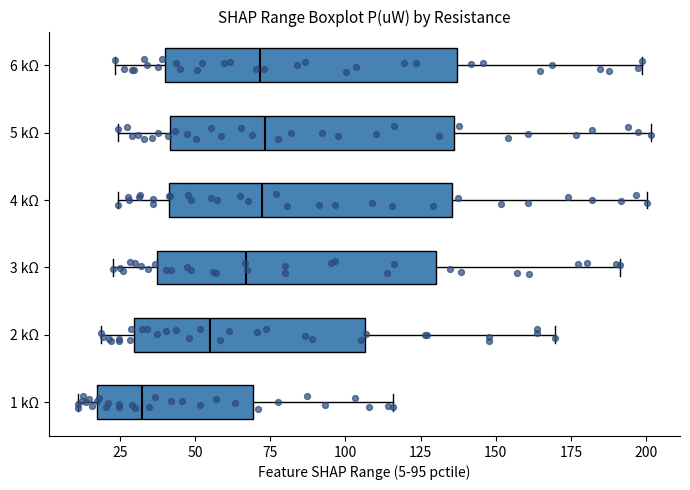

Where is the left edge of the box for 6 kΩ on the x-axis? The values are not printed on the chart, so give them approximately, as read against the axis.

40